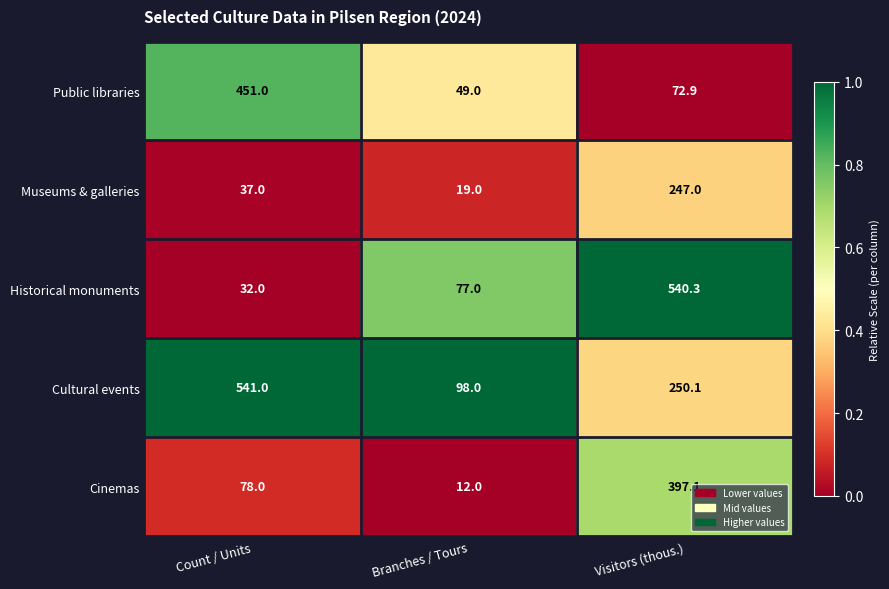

Reading right to left, extract all data points from this chart.

Public libraries: 72.9	49.0	451.0
Museums & galleries: 247.0	19.0	37.0
Historical monuments: 540.3	77.0	32.0
Cultural events: 250.1	98.0	541.0
Cinemas: 397.1	12.0	78.0